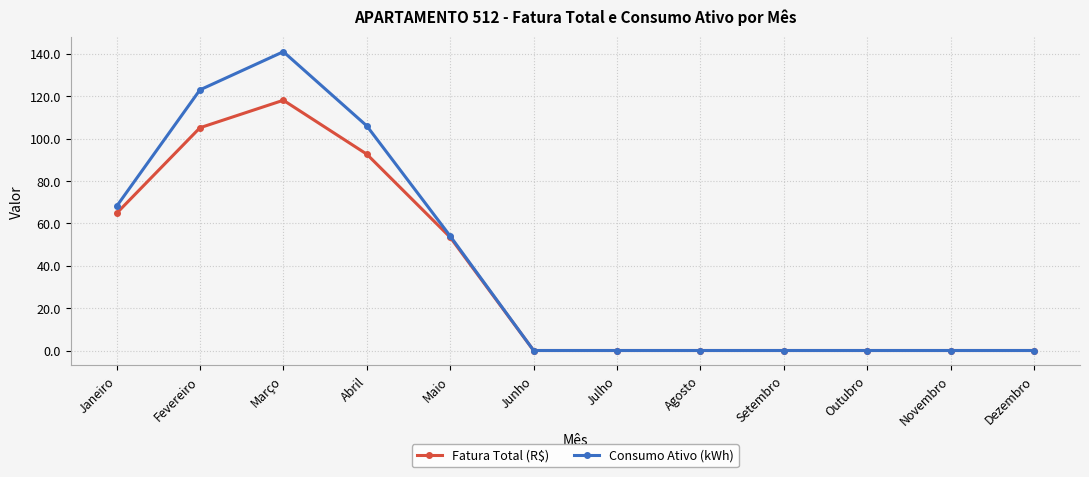

The value of Fatura Total (R$) at Junho is 63.1. True or false?

False